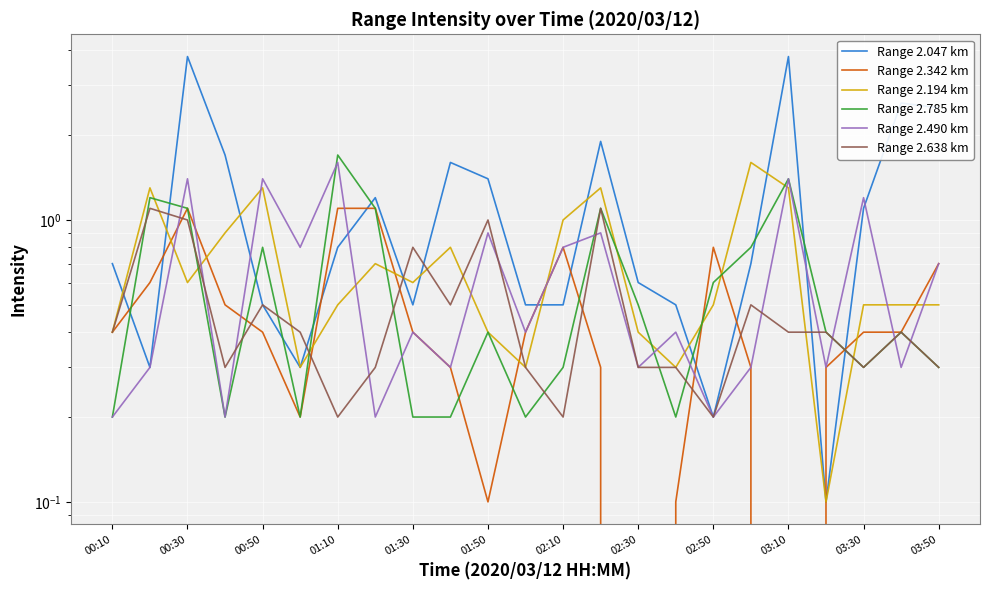

What is the value of the Range 2.342 km point at the 11th from the left?

0.1